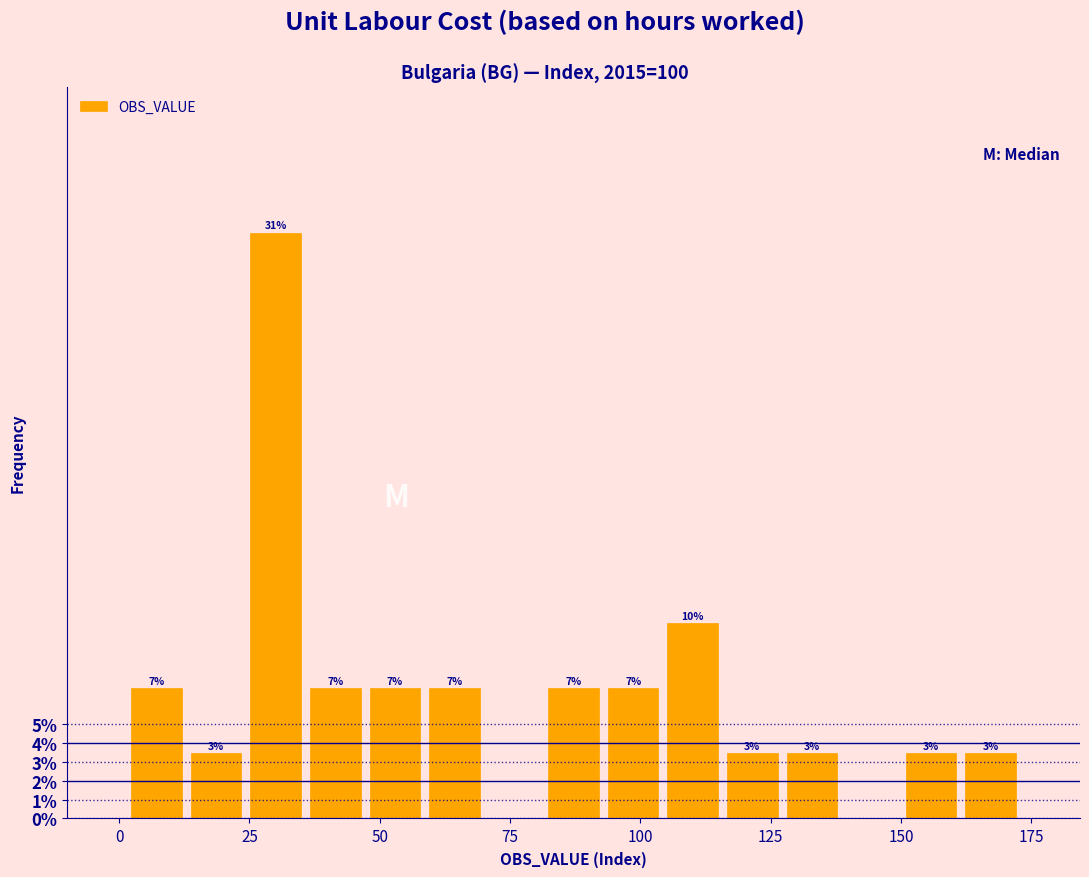

Around what value on the x-axis is the tallest bar? Give the approximate position of its centre, as read against the axis.

30